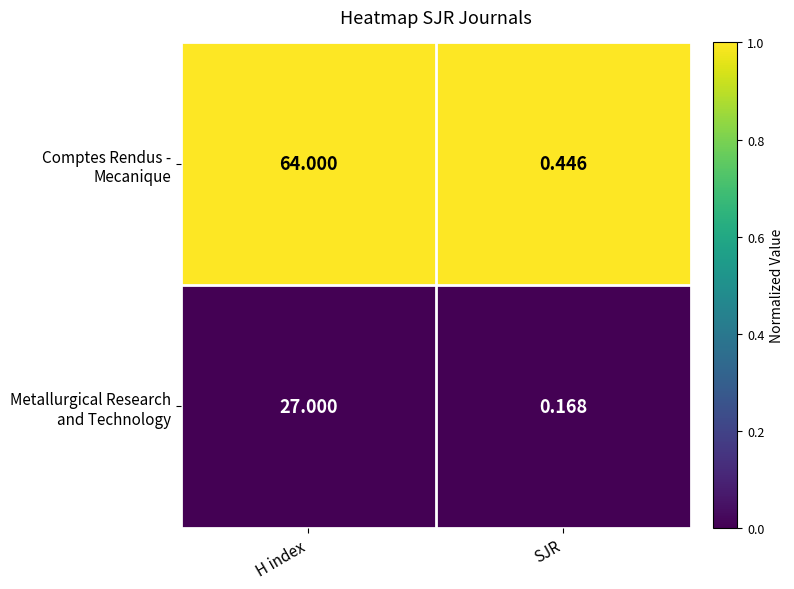

At which category does the chart reach its peak across all series?

H index